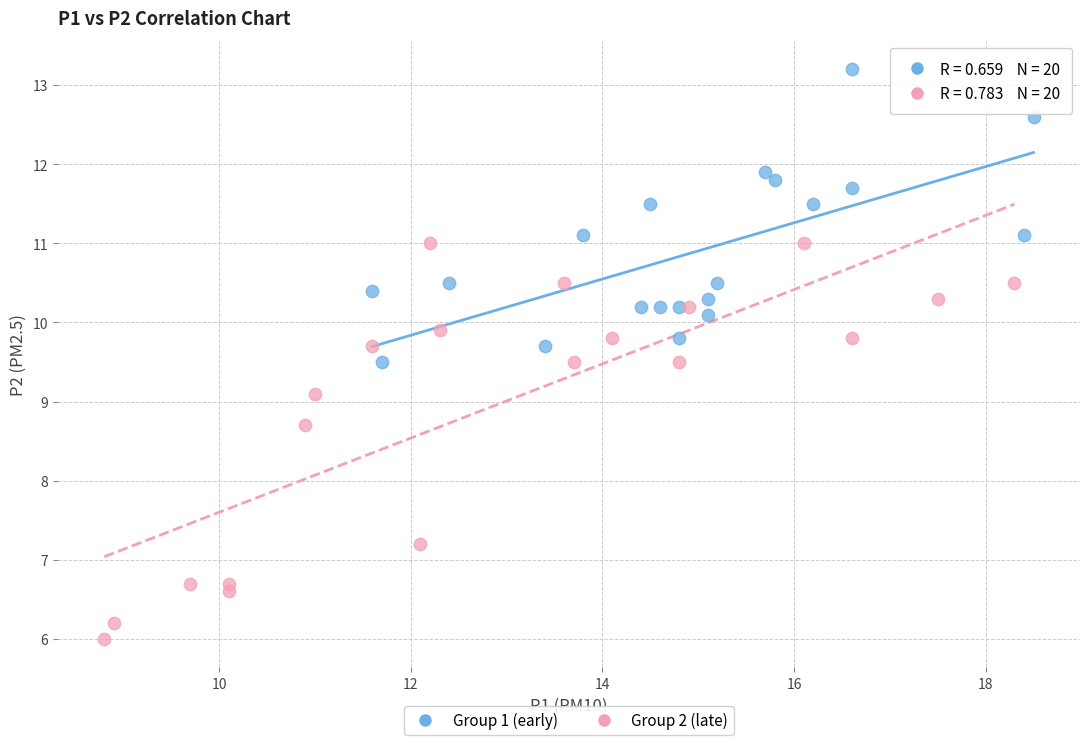

What are all the series names shown in the legend?

Group 1 (early), Group 2 (late)